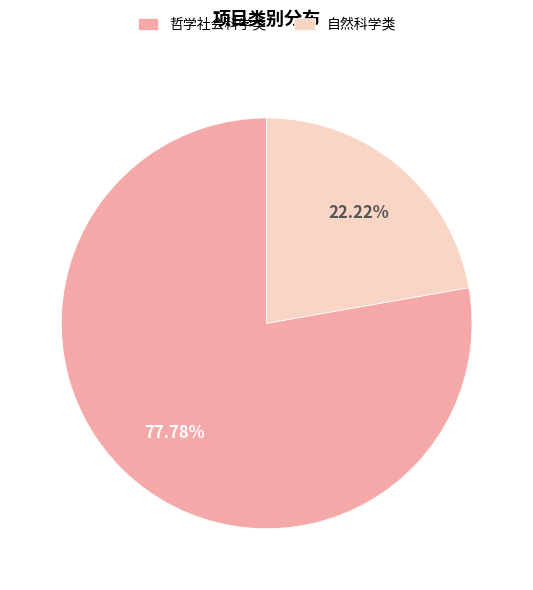

Rank the categories by value from lowest to highest.

自然科学类, 哲学社会科学类